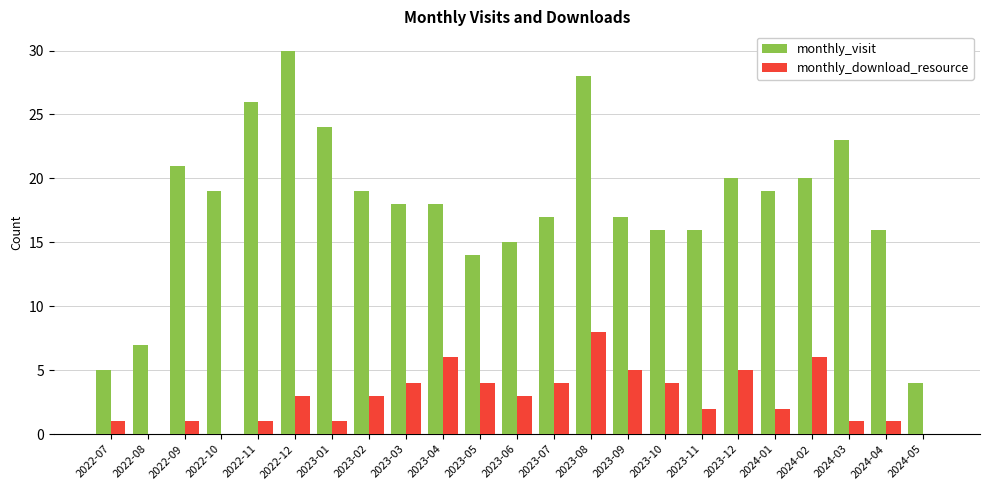

Count the number of data series in this chart.

2